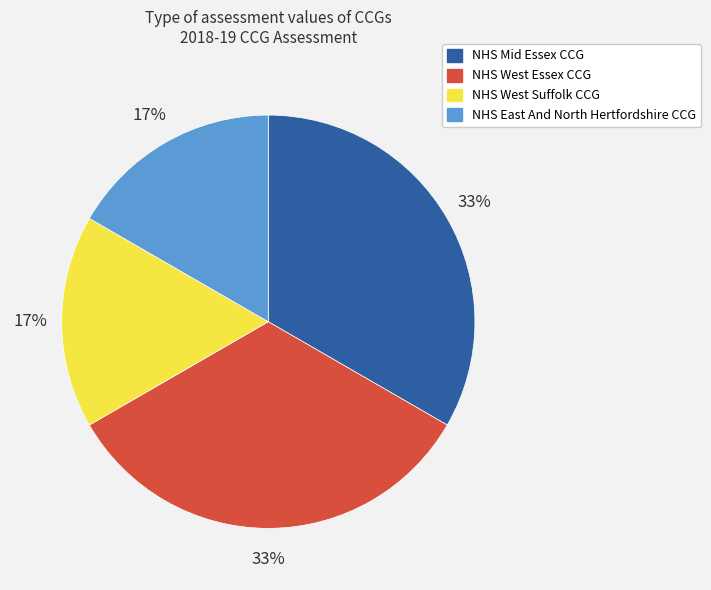

What percentage is the NHS East And North Hertfordshire CCG slice, to the nearest percent?

17%